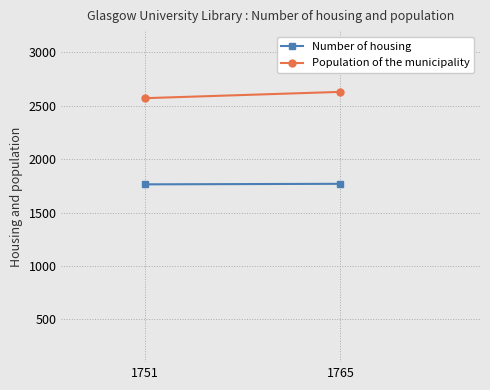

How many lines are shown in the chart?

2